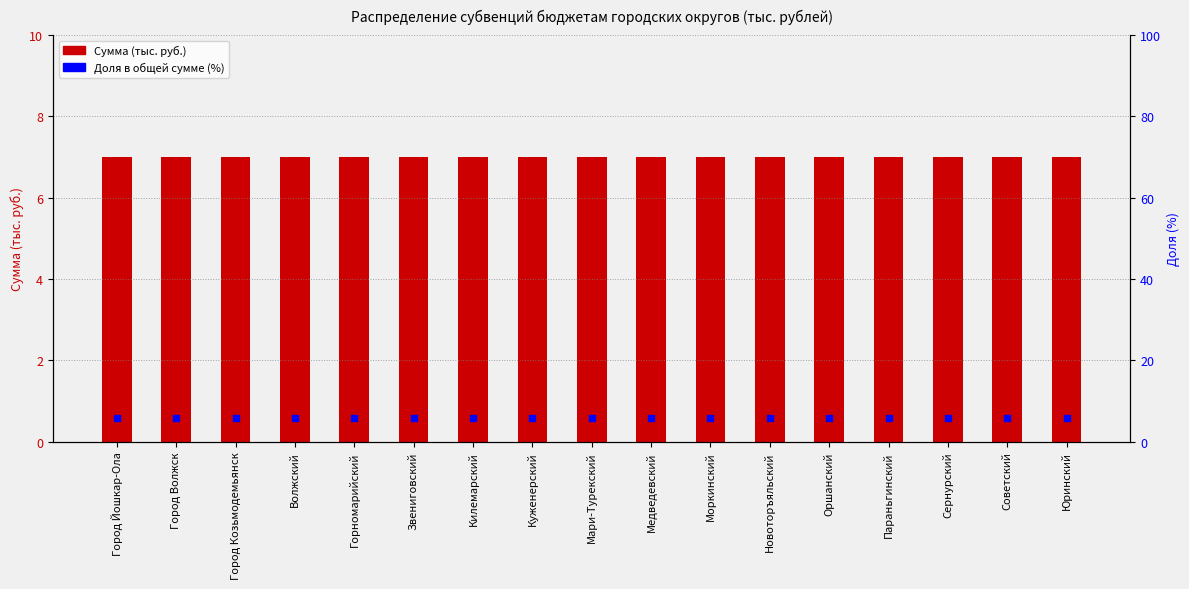

Which series reaches the minimum Y coordinate?

Доля в общей сумме (%)